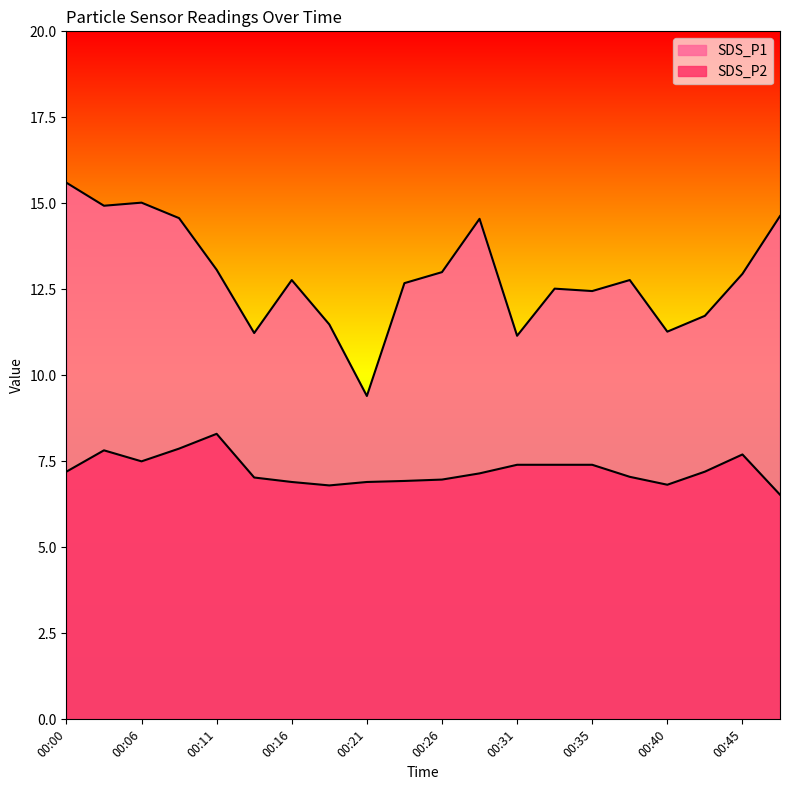

How many interior local valleys does the SDS_P2 series have?

3